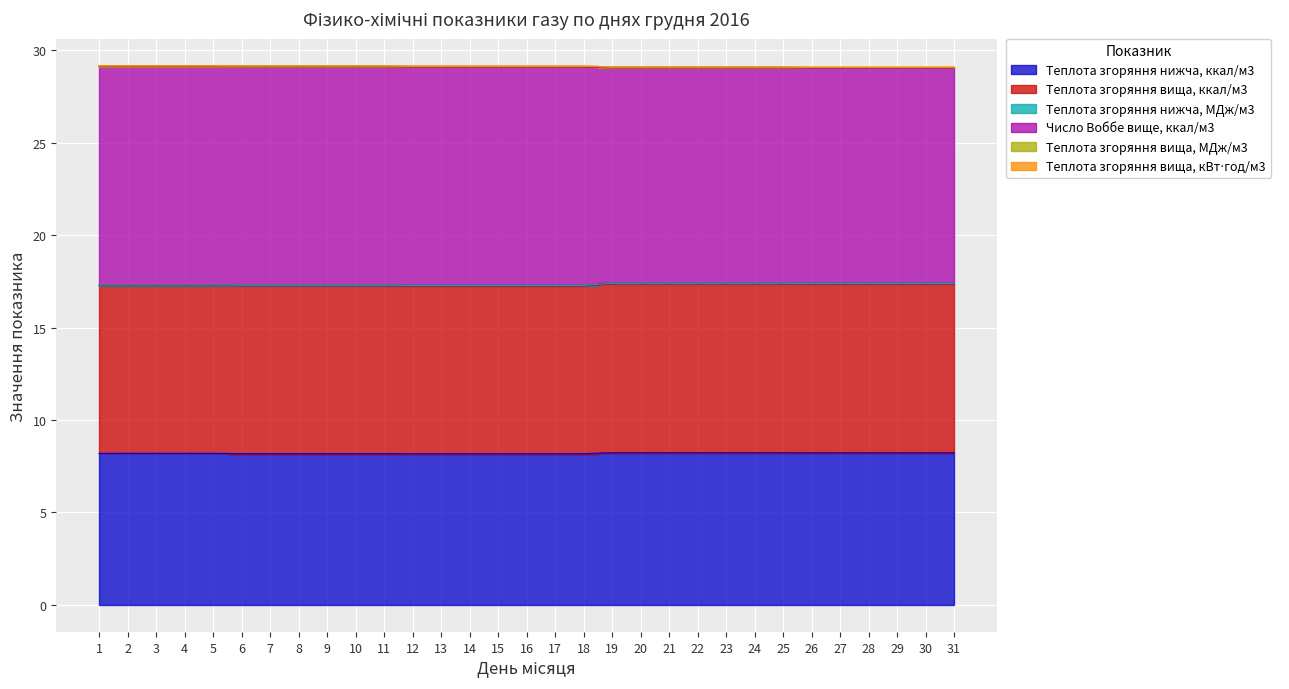

At which category does the chart reach its peak across all series?

19